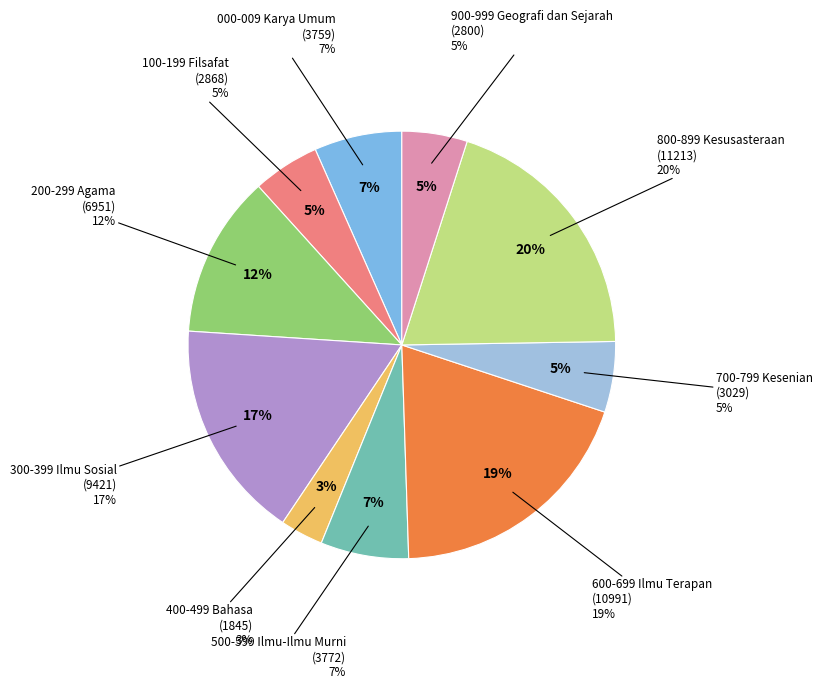

To the nearest percent, what is the combined percentage of 400-499 Bahasa and 300-399 Ilmu Sosial?

20%